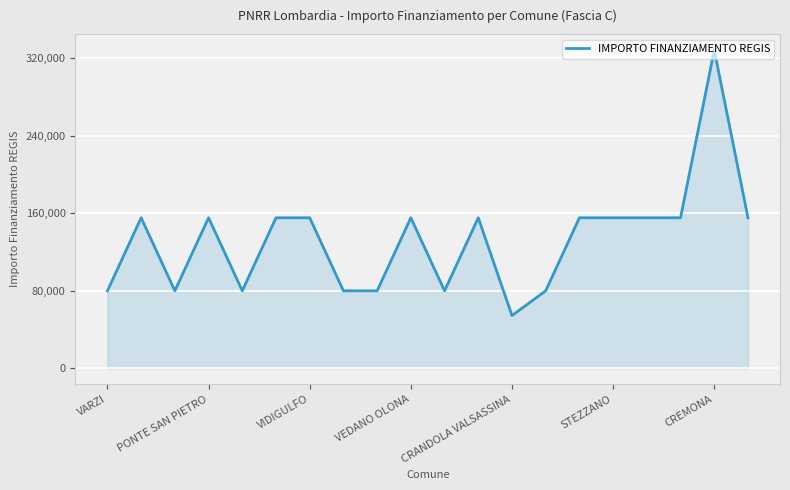

What is the difference between the maximum and minimum values?

273748